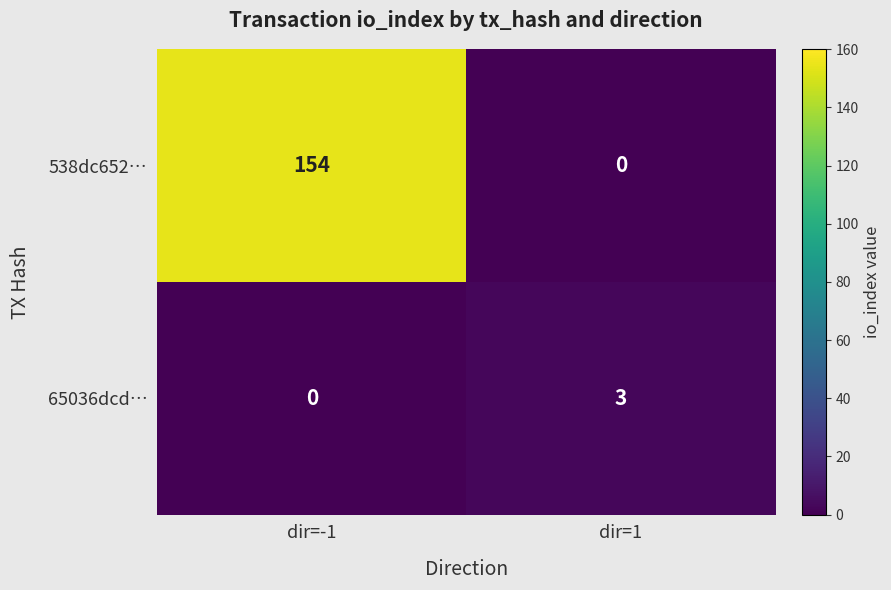

What is the sum of all 538dc652… values?

154